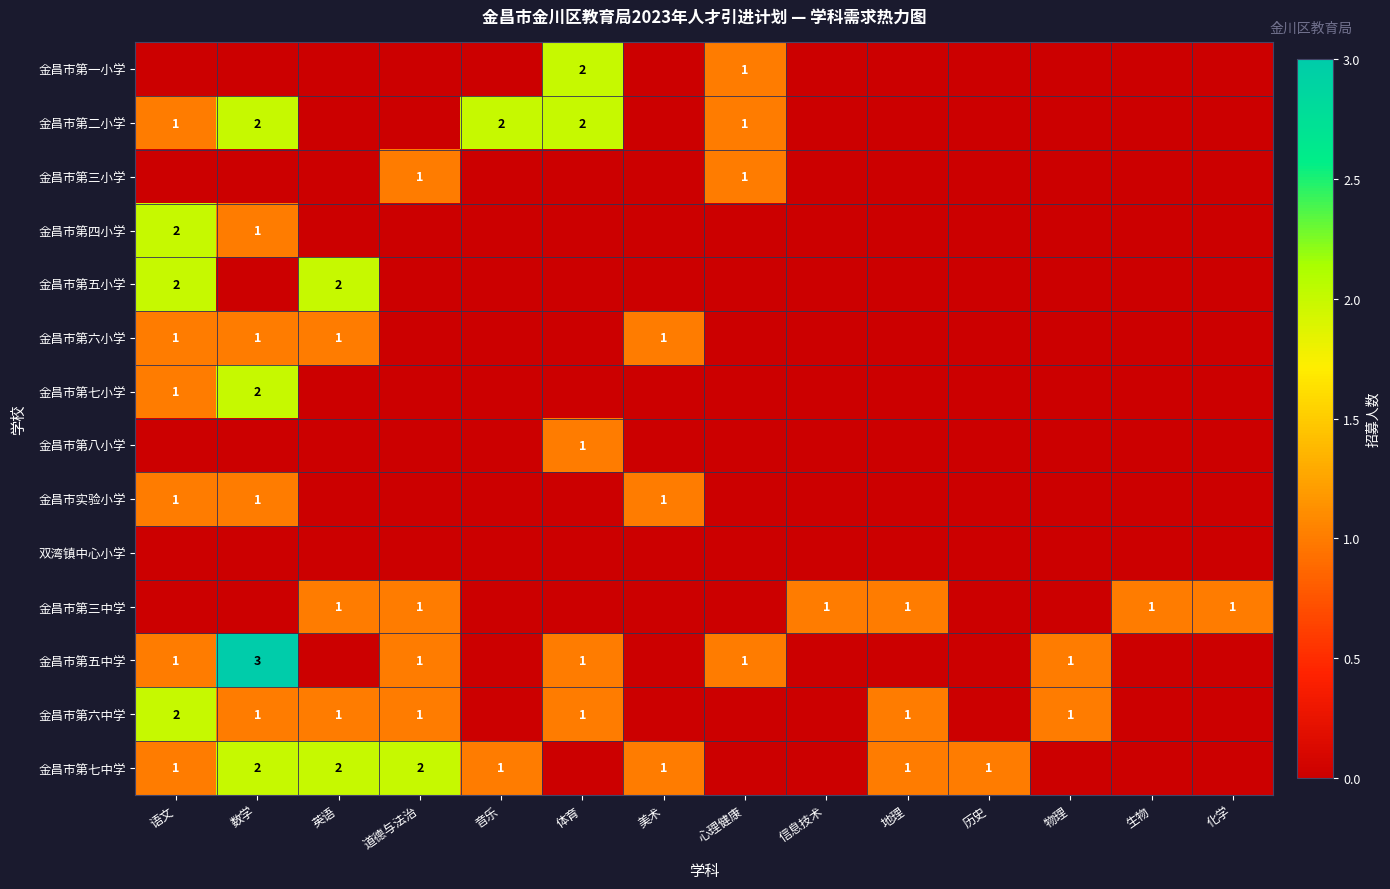

Is it true that 金昌市第七小学 equals 2 at 数学?

True